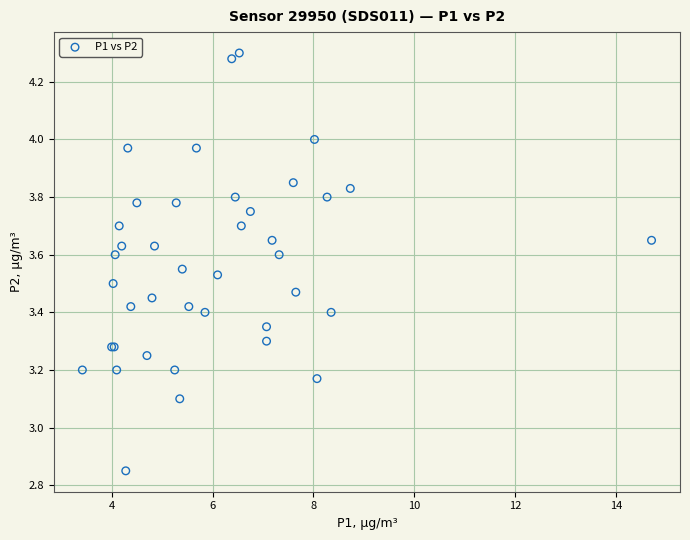

What Y value in the scatter plot is closest to 3?

3.1